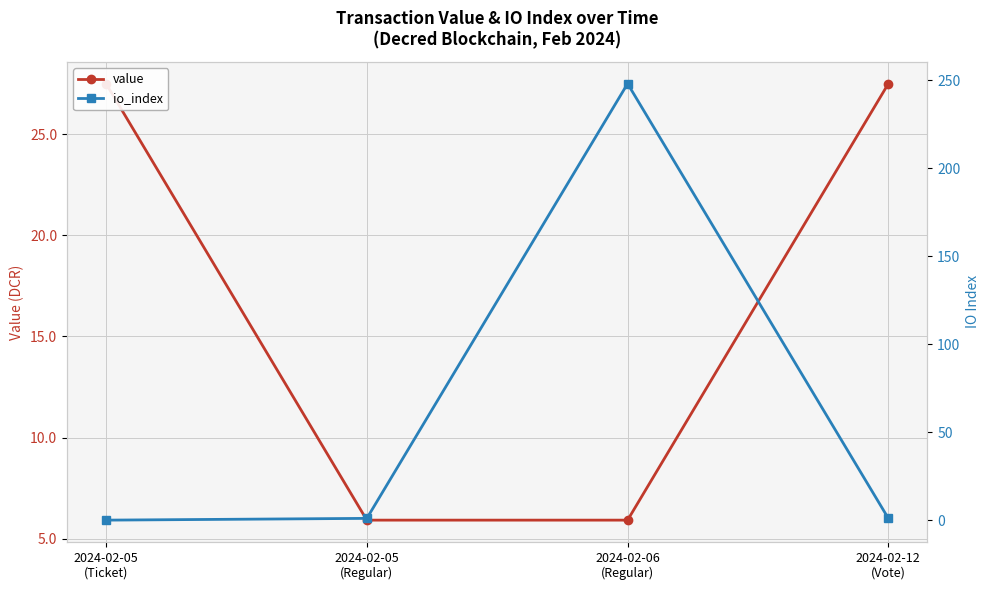

Which series has the largest total across all categories?

io_index